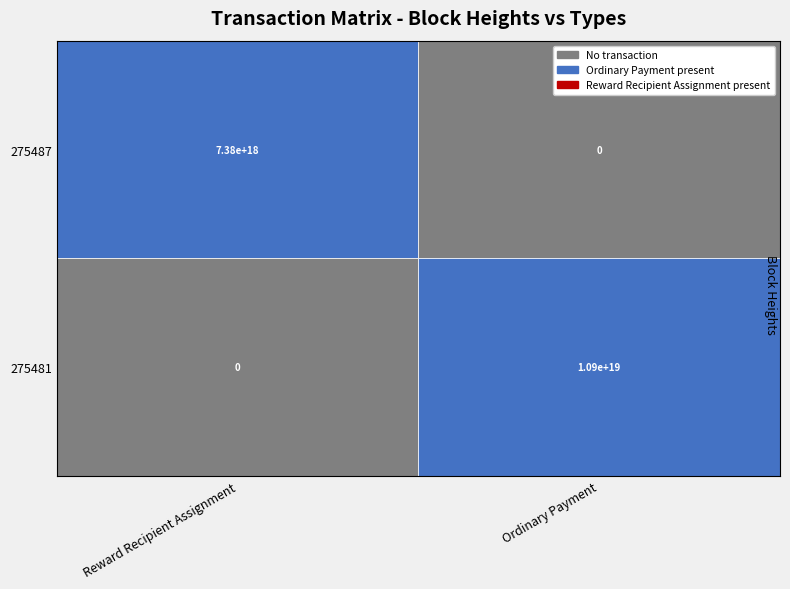

How many data points in Reward Recipient Assignment are less than 7377625061425122304?

1